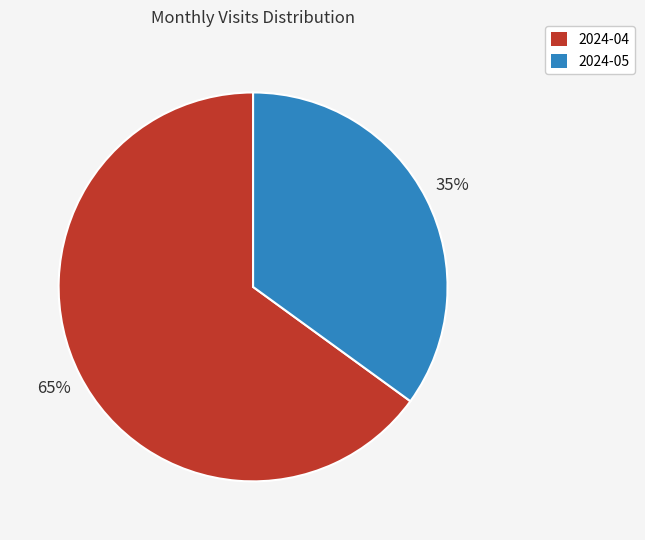

Combined, do 2024-04 and 2024-05 account for over 50%?

Yes